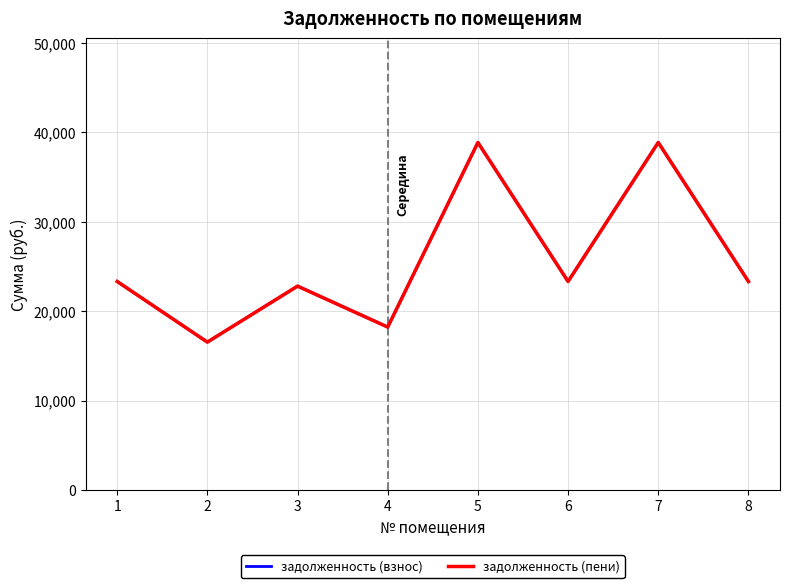

Is this an area chart (filled region under the line)?

No